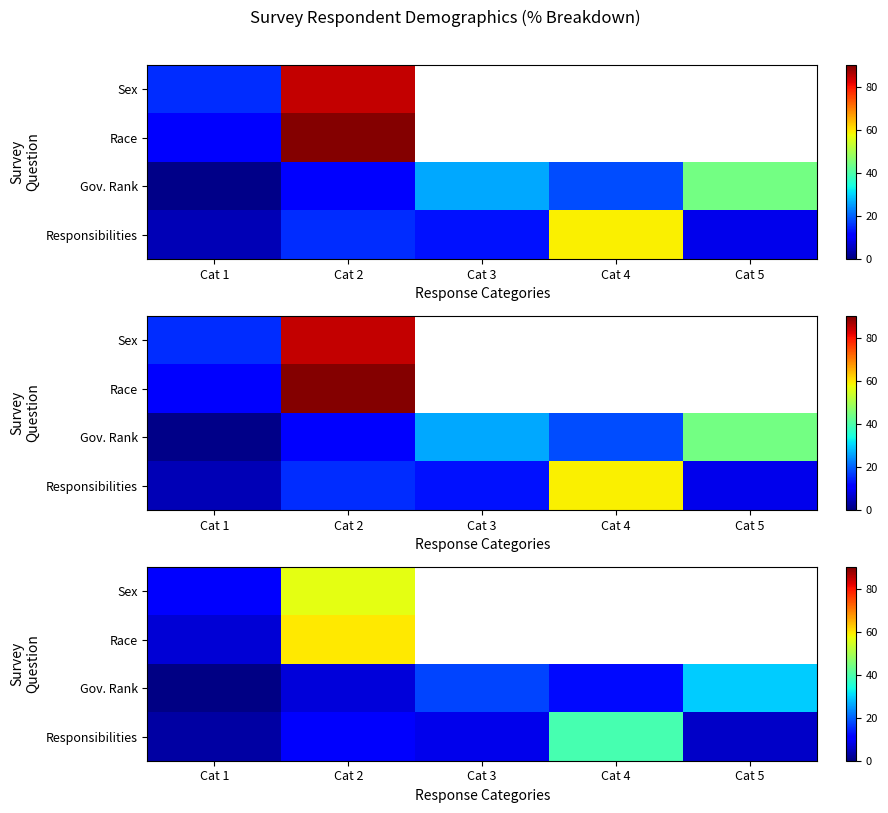

What is the difference between the highest and lowest values at Cat 2?

52.6